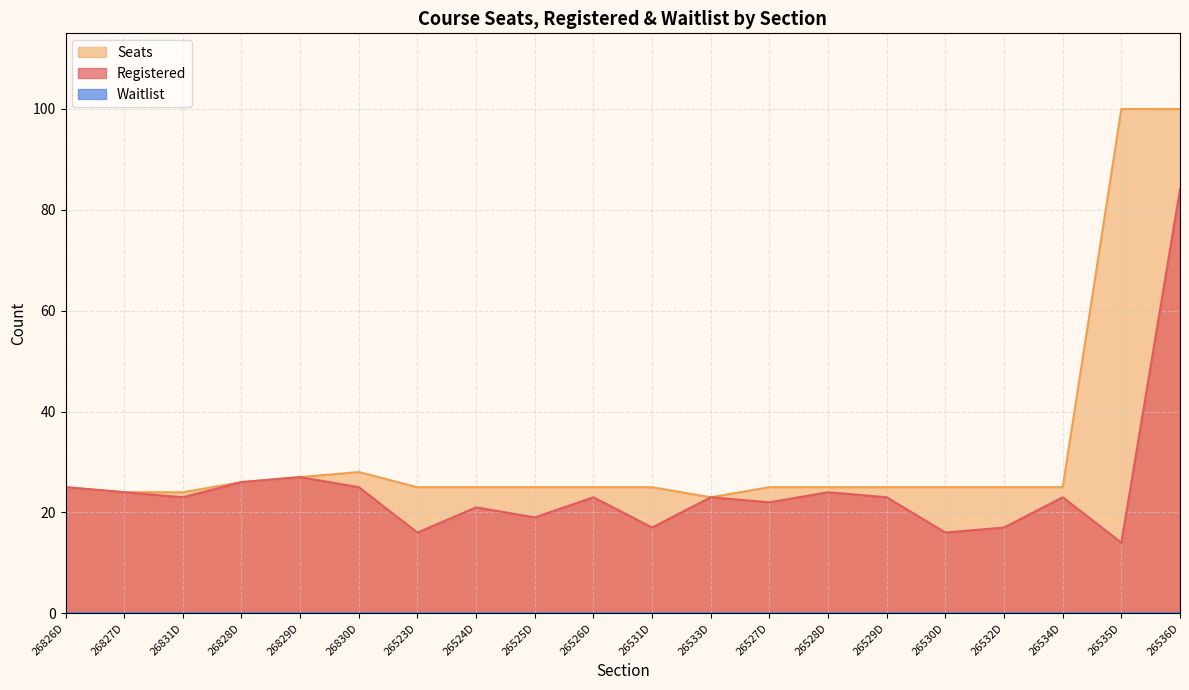

How many data points does each series have?

20